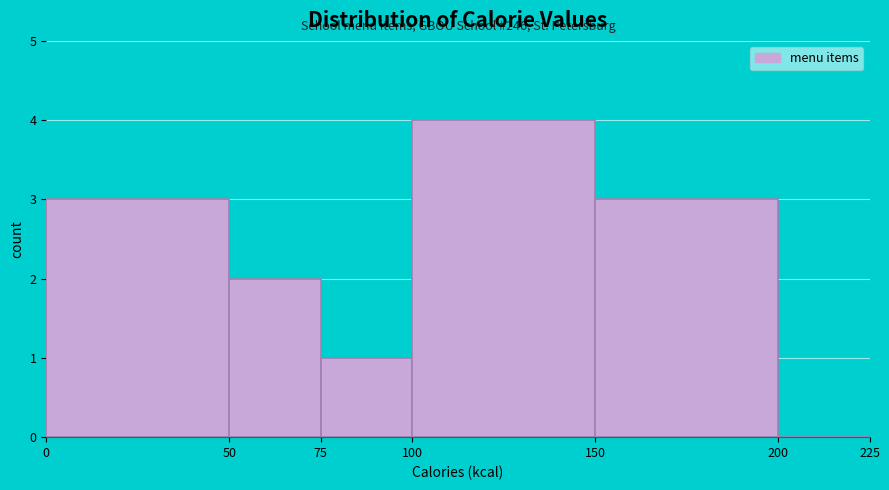

Over which range of the x-axis is the bar tallest?

100 to 150